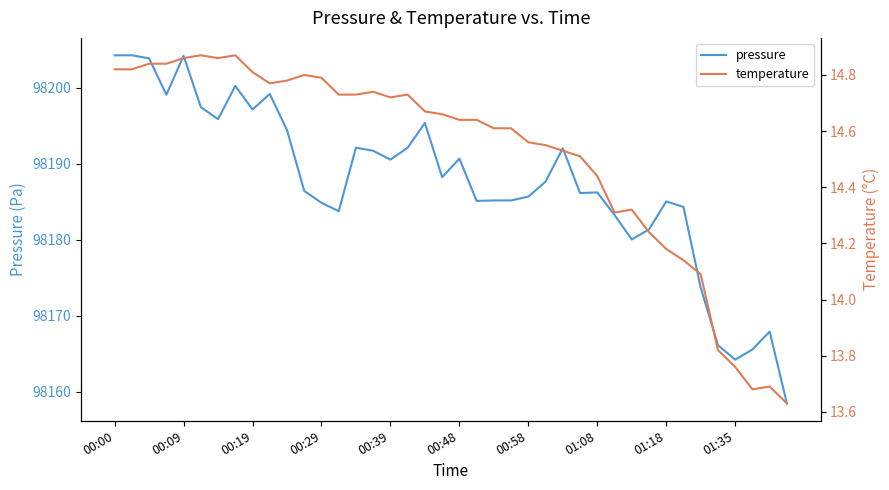

What are all the series names shown in the legend?

pressure, temperature